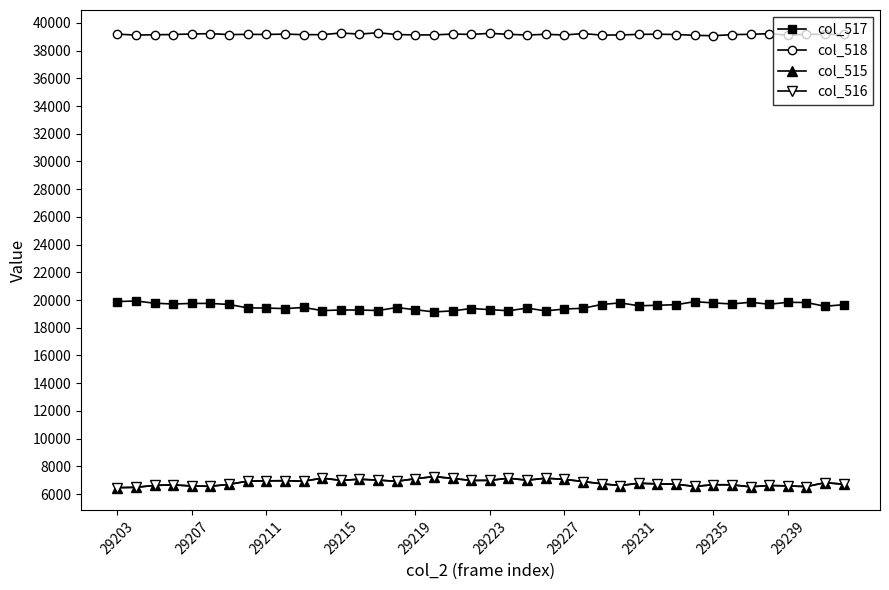

True or false: col_518 and col_517 intersect in this chart.

False